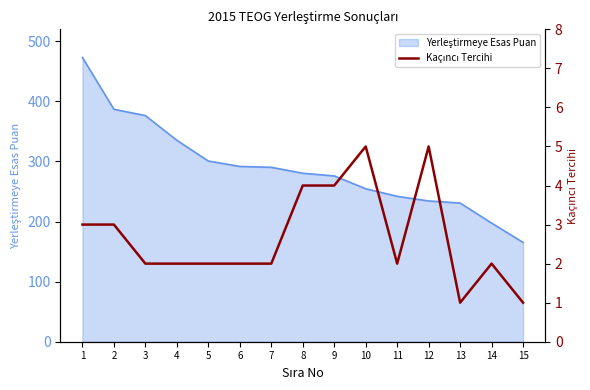

The chart shows a value of 5 at 1. True or false?

False